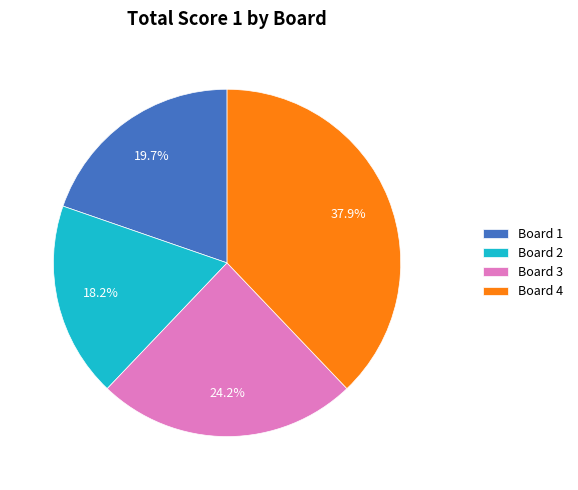

Does Board 4 account for over 50% of the chart?

No